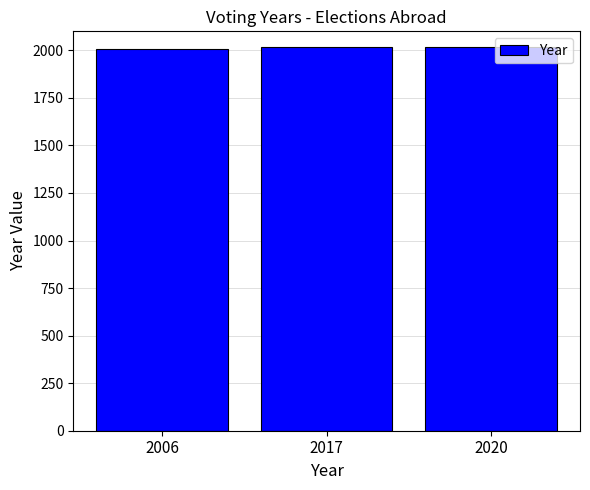

Count the values in the range 2006 to 2020.

3